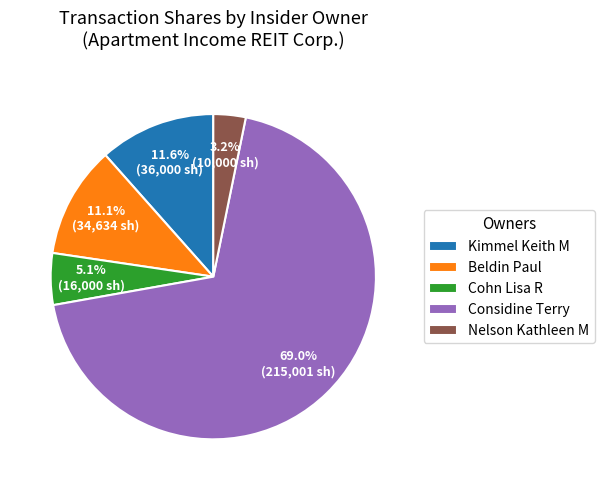

Do Cohn Lisa R and Kimmel Keith M together represent more than half of the pie?

No